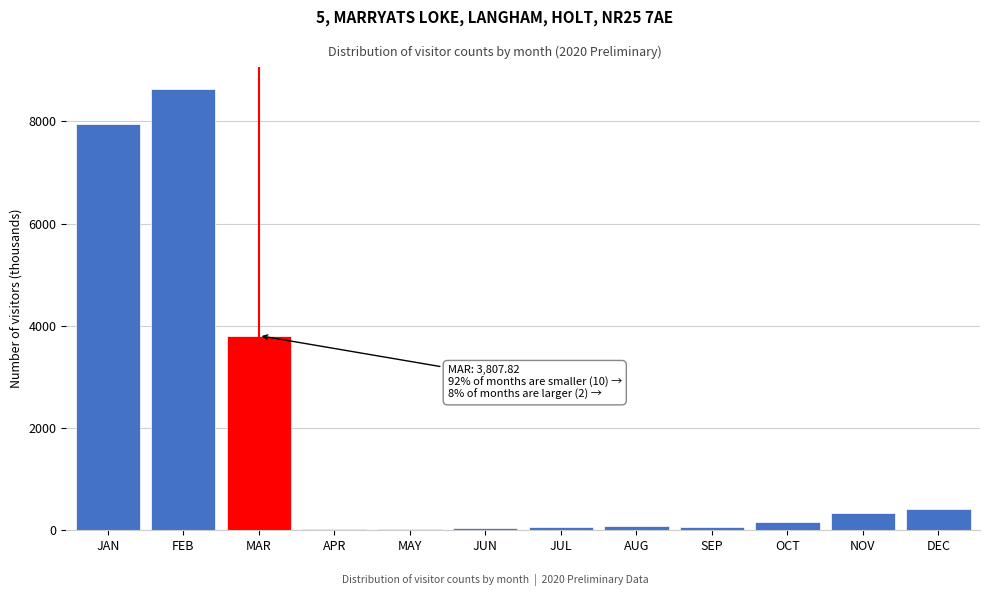

What is the sum of the values at DEC and FEB?

9041.4